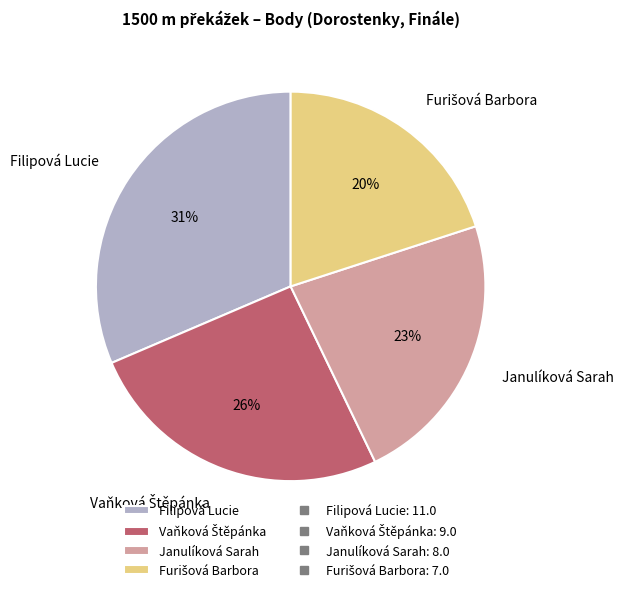

Between Filipová Lucie and Janulíková Sarah, which is larger?

Filipová Lucie